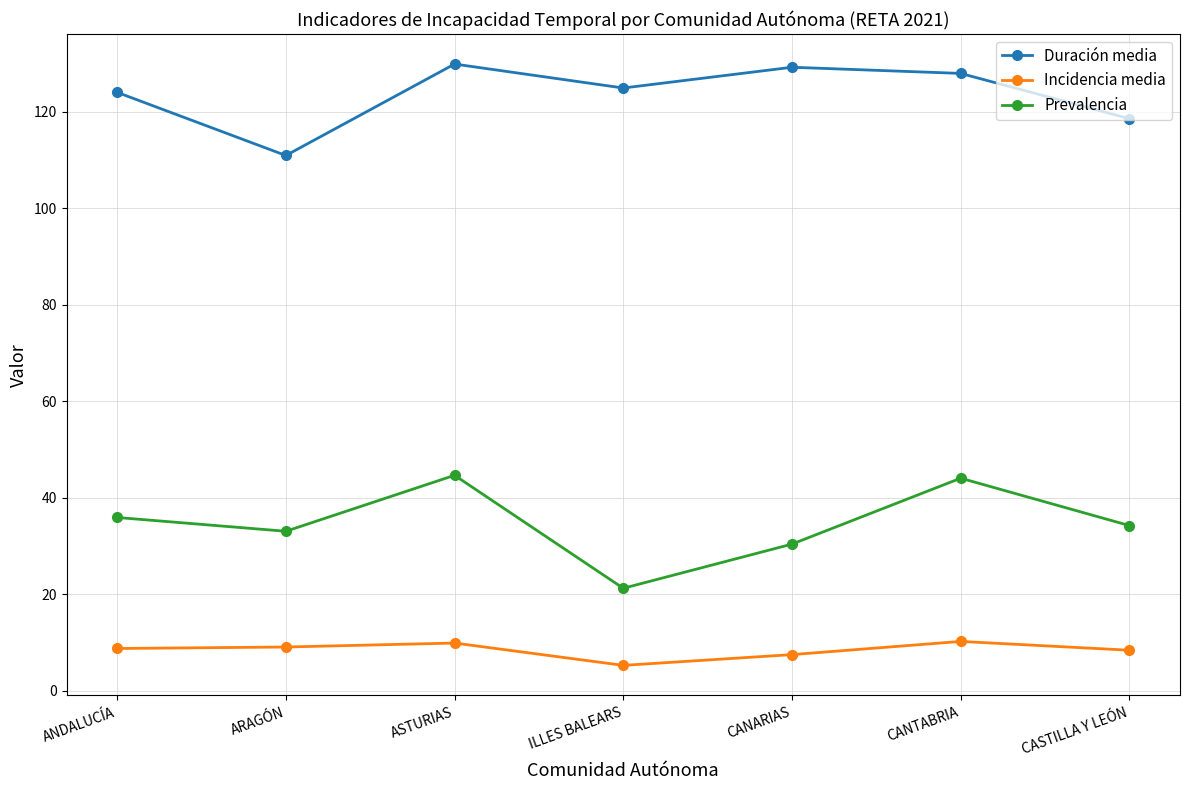

What position from the left is CANTABRIA?

6